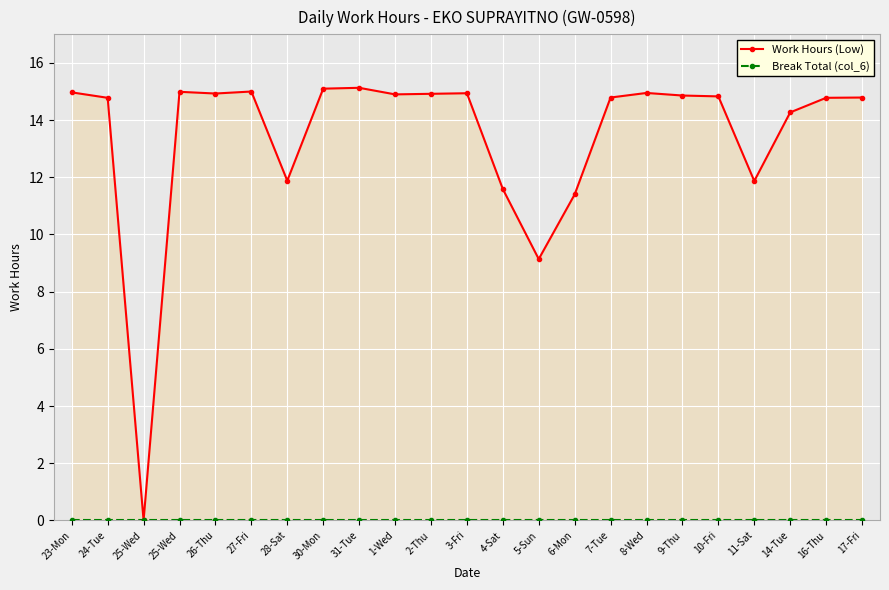

How many values in Work Hours (Low) are above zero?

22